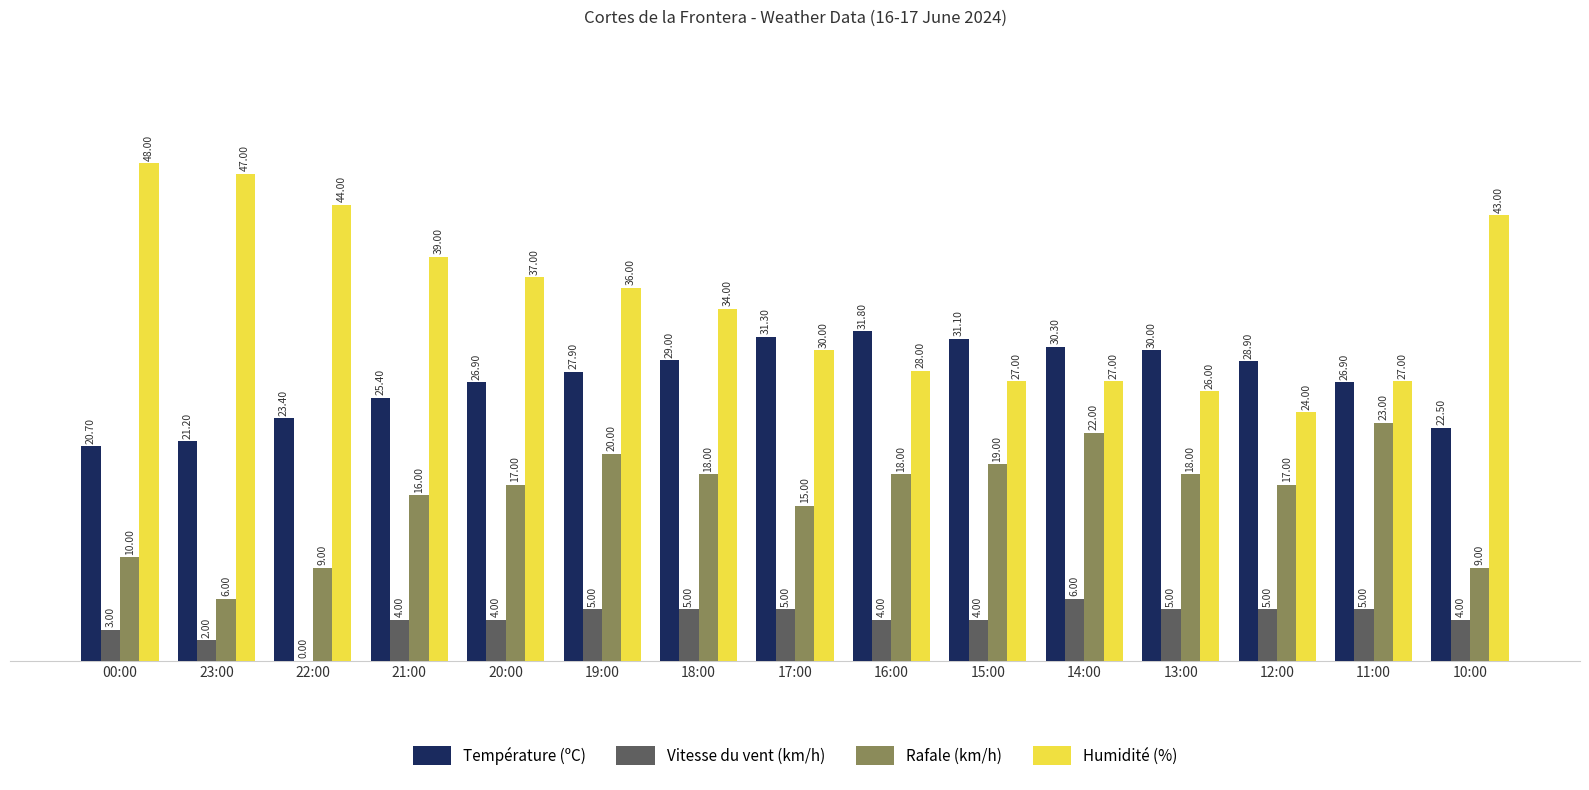

What is the sum of the Vitesse du vent (km/h) values at 00:00 and 11:00?

8.0